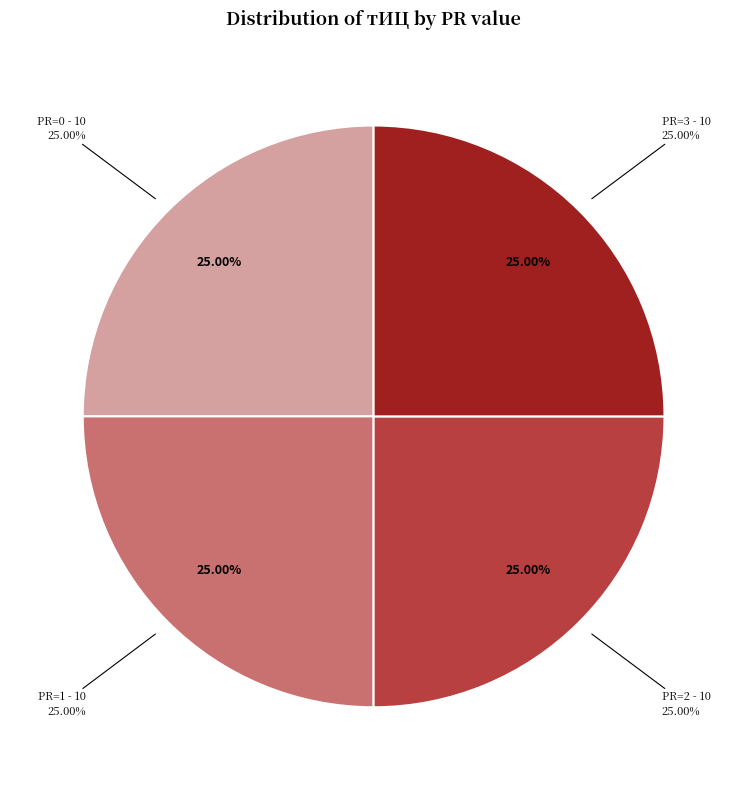

Is PR=2 (2011-11-14) the majority of the pie?

No